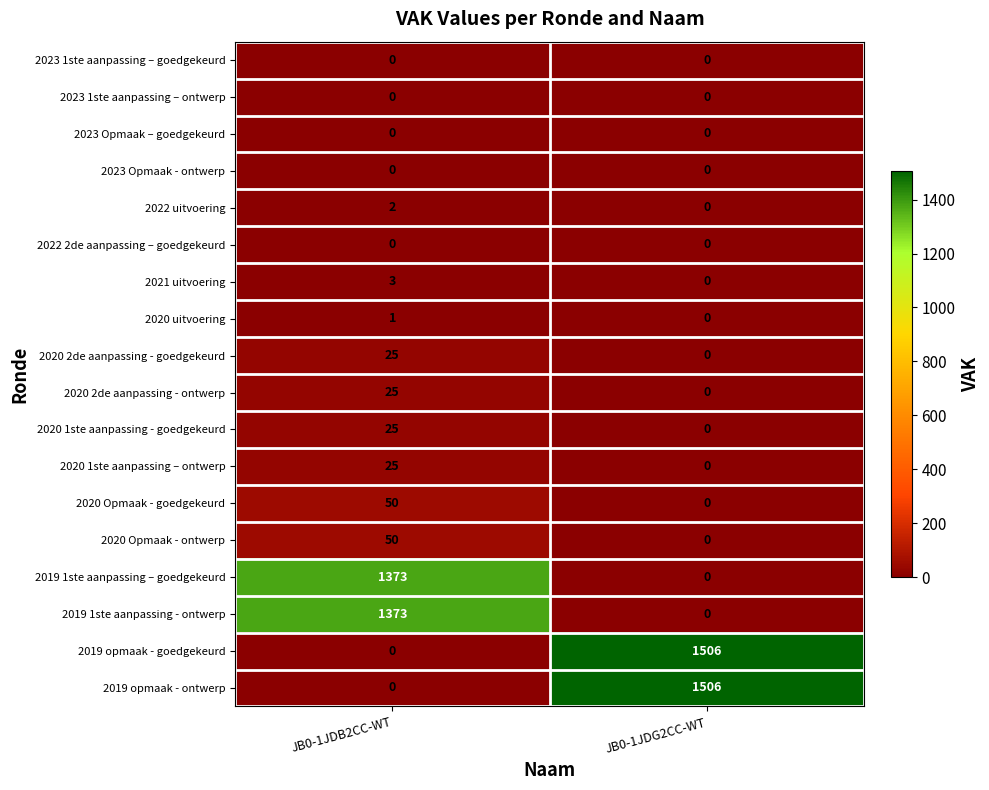

What is the total value across all series at JB0-1JDB2CC-WT?

2952